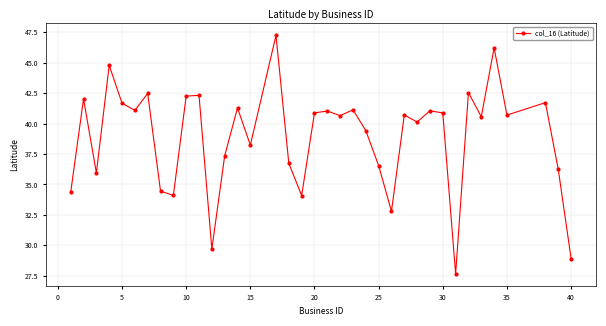

True or false: there are more than 2 points higher than both neighbors.

True